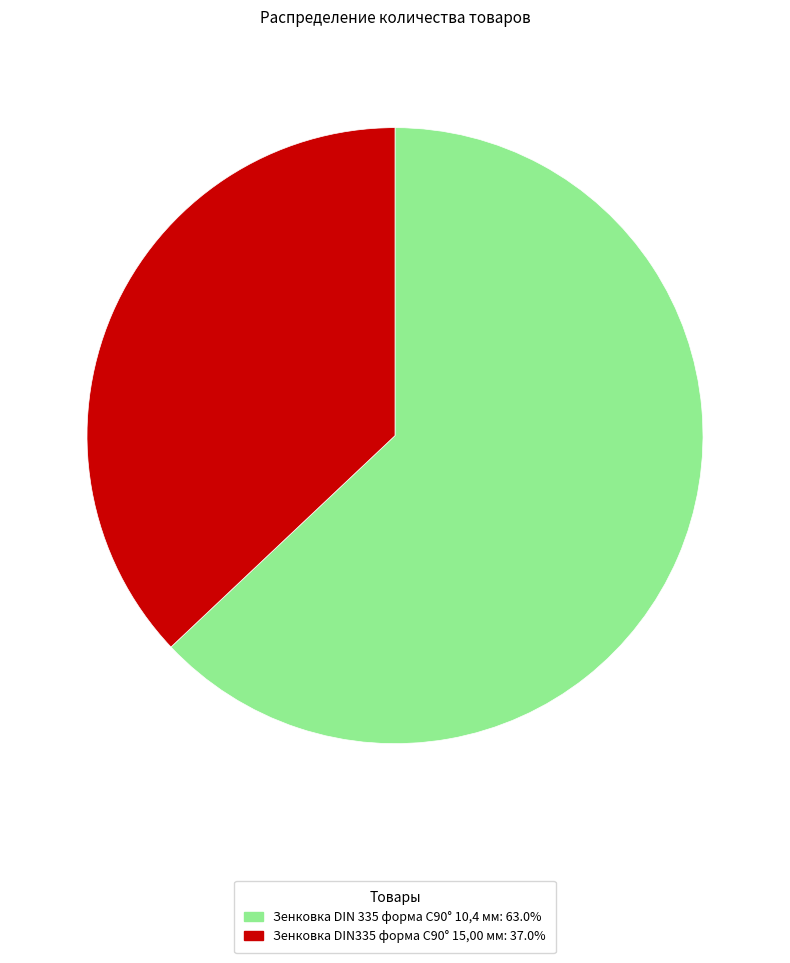

Rank the categories by value from lowest to highest.

Зенковка DIN335 форма C90° 15,00 мм, Зенковка DIN 335 форма C90° 10,4 мм